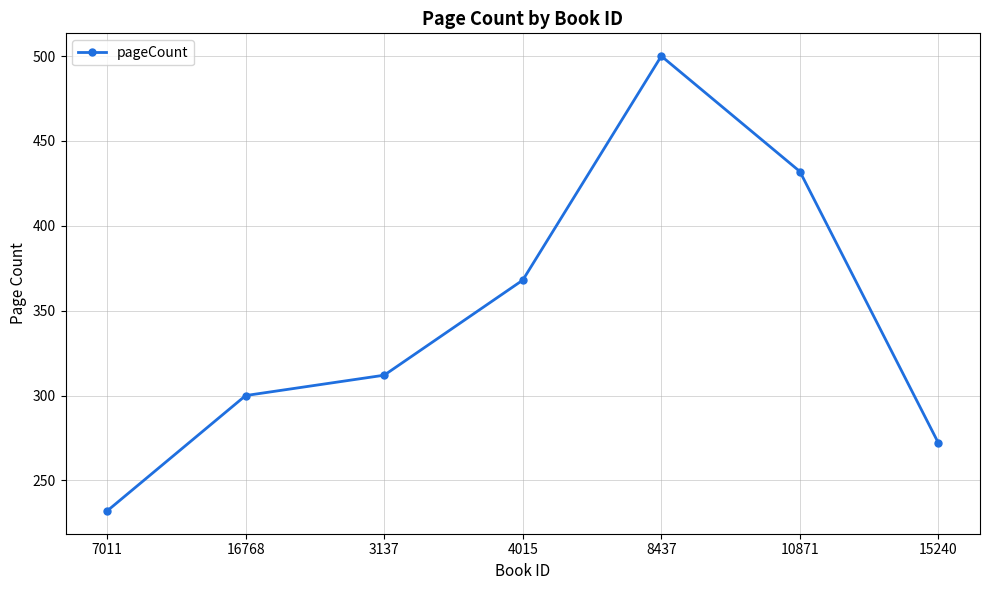

The chart shows a value of 432 at 10871. True or false?

True